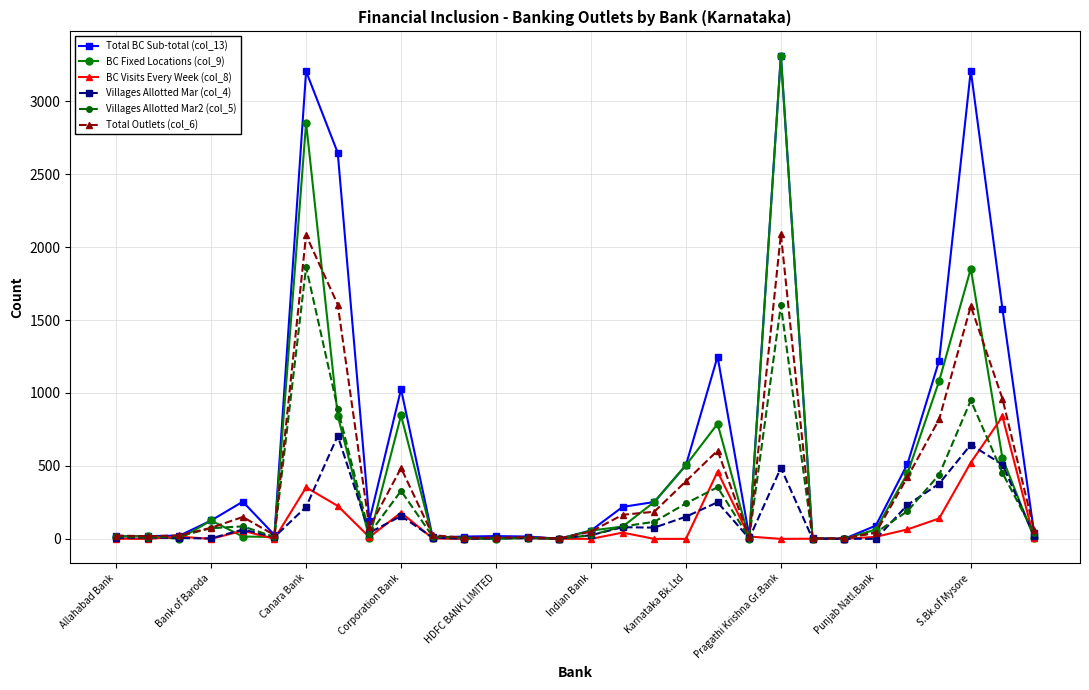

Which series has the largest total across all categories?

Total BC Sub-total (col_13)